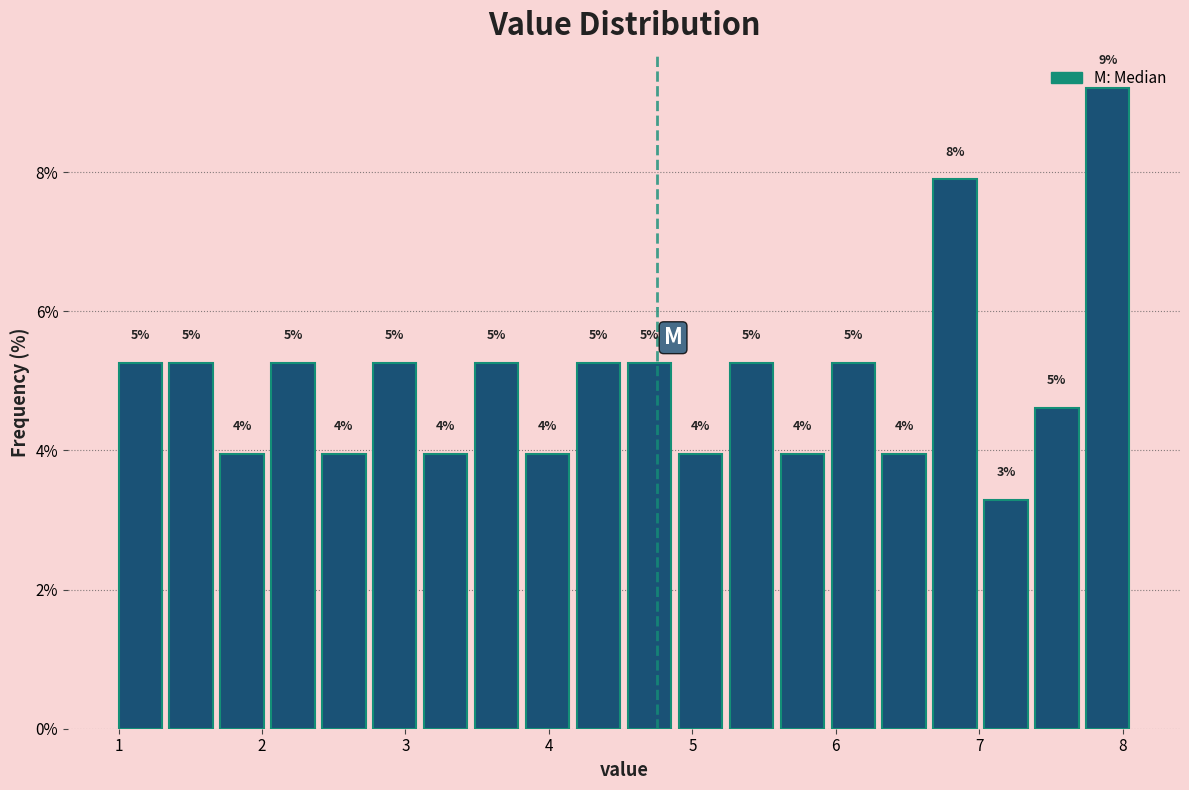

Around what value on the x-axis is the tallest bar? Give the approximate position of its centre, as read against the axis.

7.9